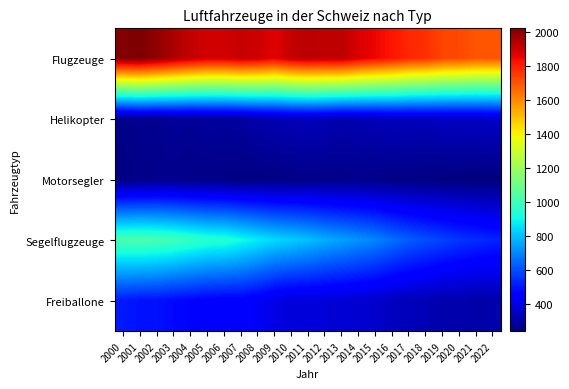

What is the greatest value displayed?

2024